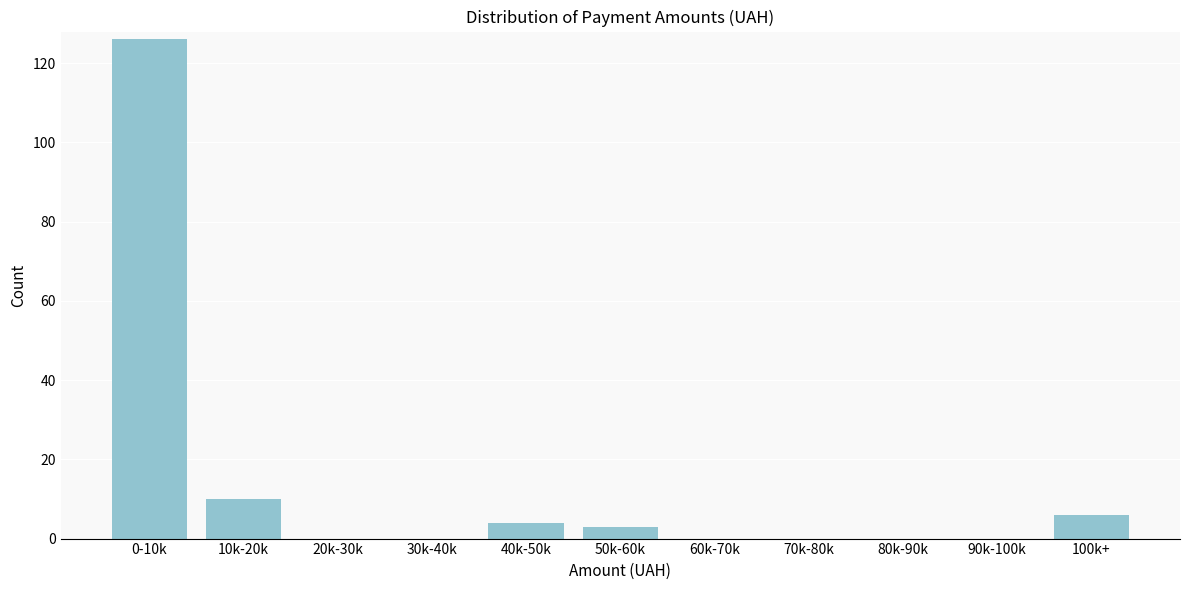

Reading left to right, what are all the values shown in this chart?

0-10k=126	10k-20k=10	20k-30k=0	30k-40k=0	40k-50k=4	50k-60k=3	60k-70k=0	70k-80k=0	80k-90k=0	90k-100k=0	100k+=6